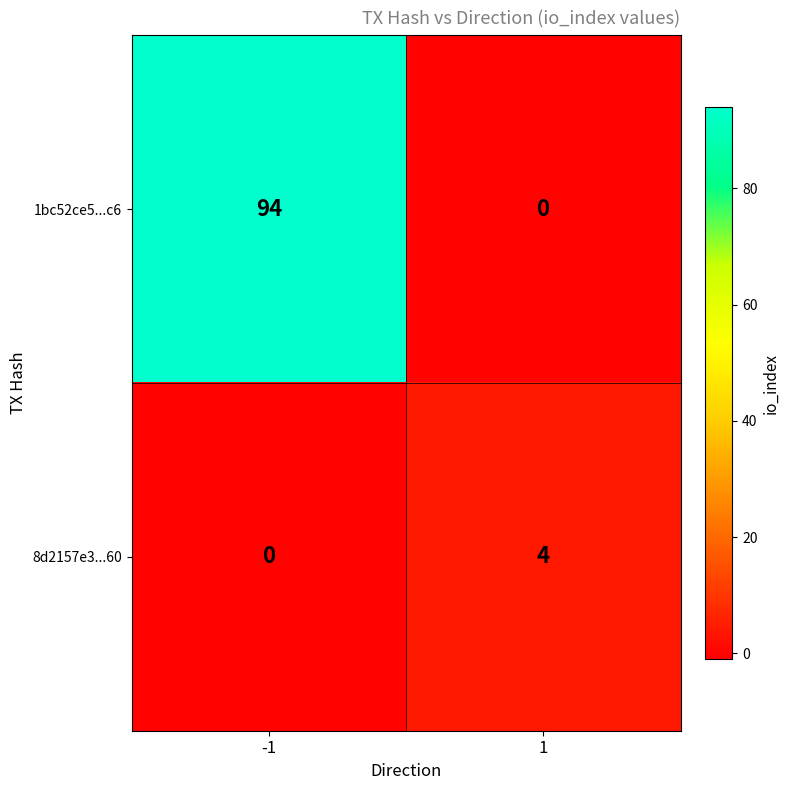

Count the number of categories in the chart.

2